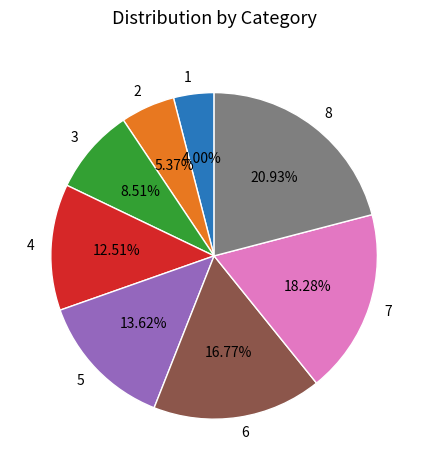

To the nearest percent, what is the combined percentage of 6 and 3?

25%